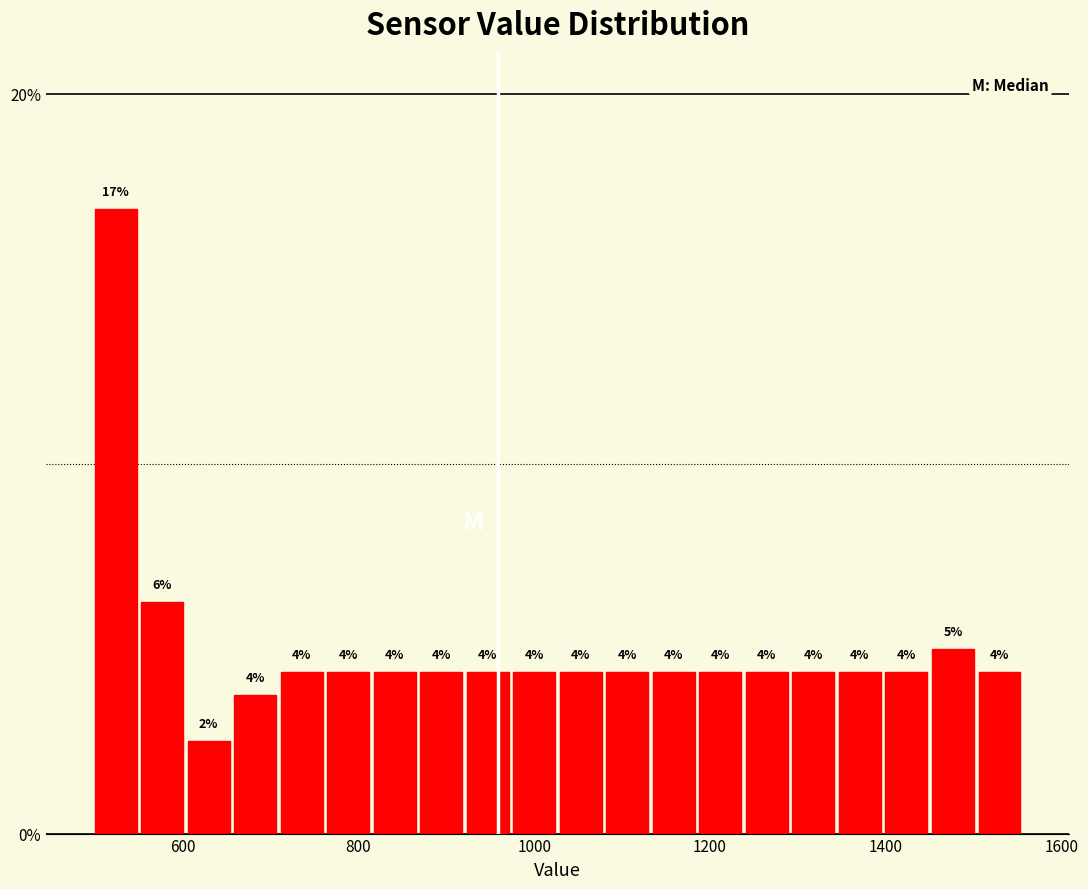

Read against the x-axis, roughly where is the centre of the tallest bar?

520